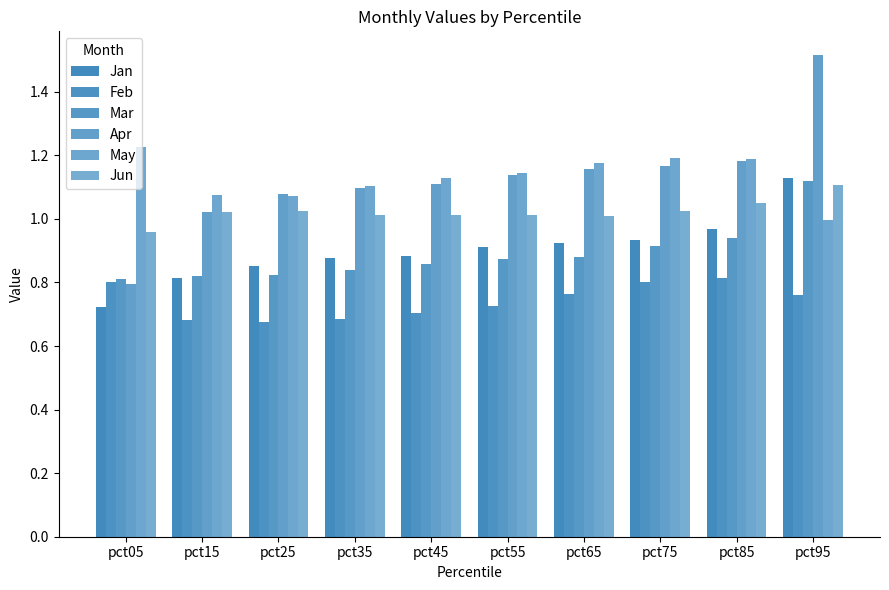

Which has a higher value, pct85 or pct15?

pct85